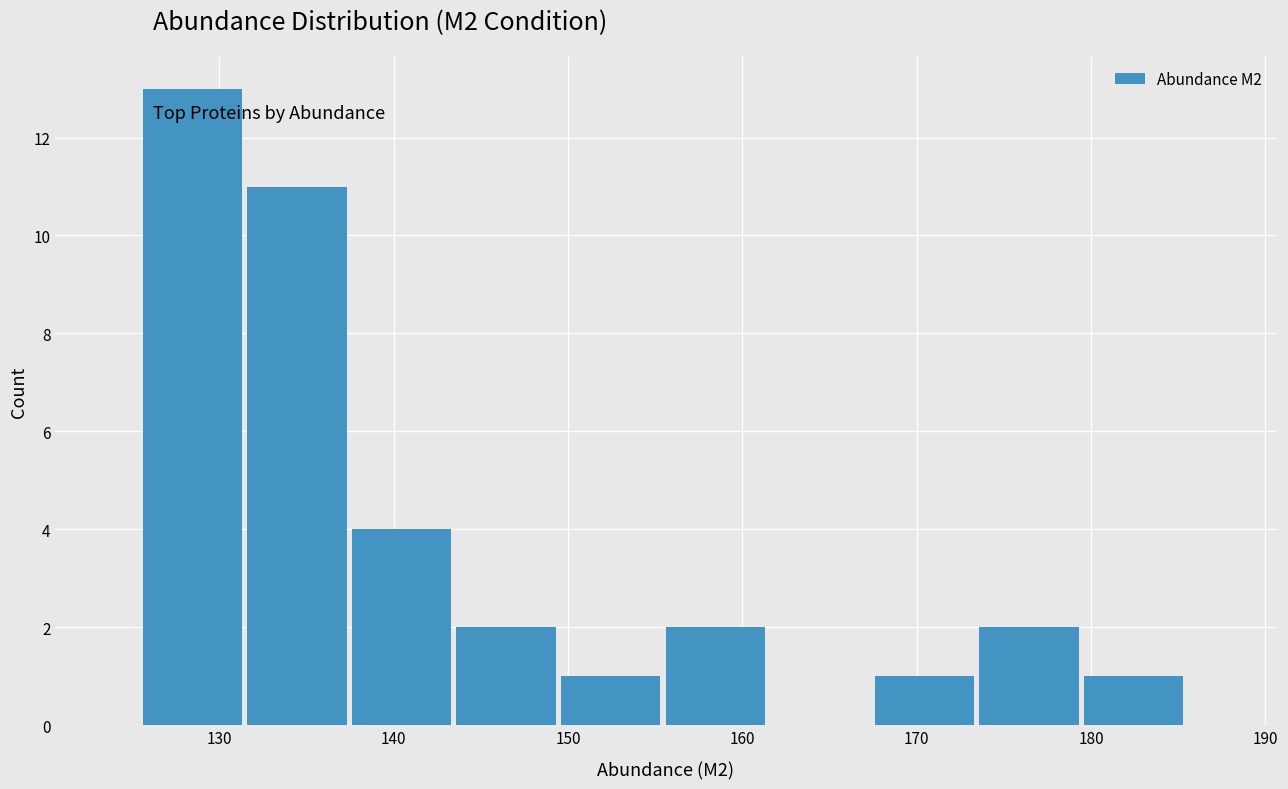

What is the height of the bar covering 149.6 to 155.6 on the x-axis? Neither the bar edges nor the heights are printed on the chart, so give them approximately, as read against the axes.

1